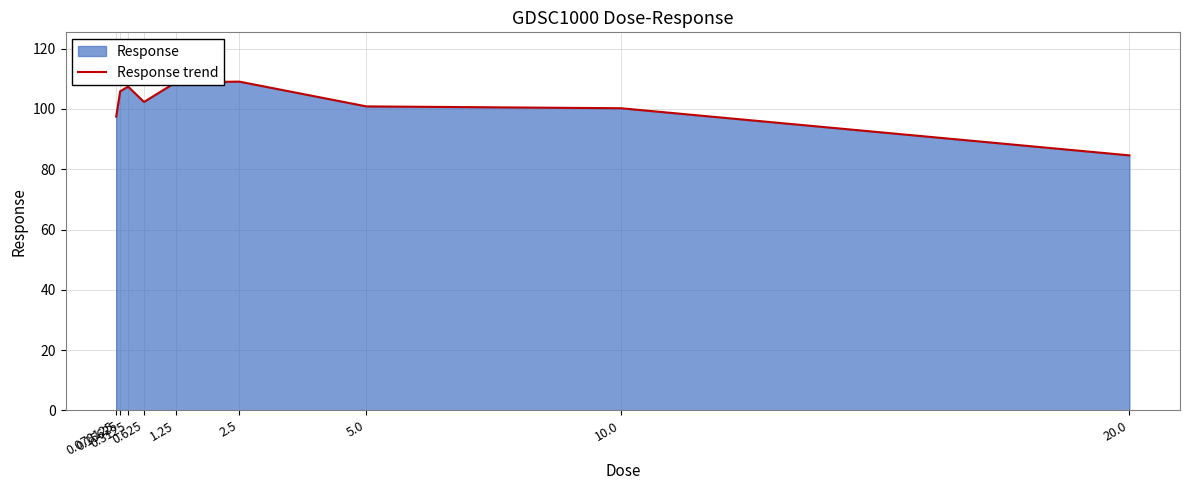

What is the sum of all values?

916.7